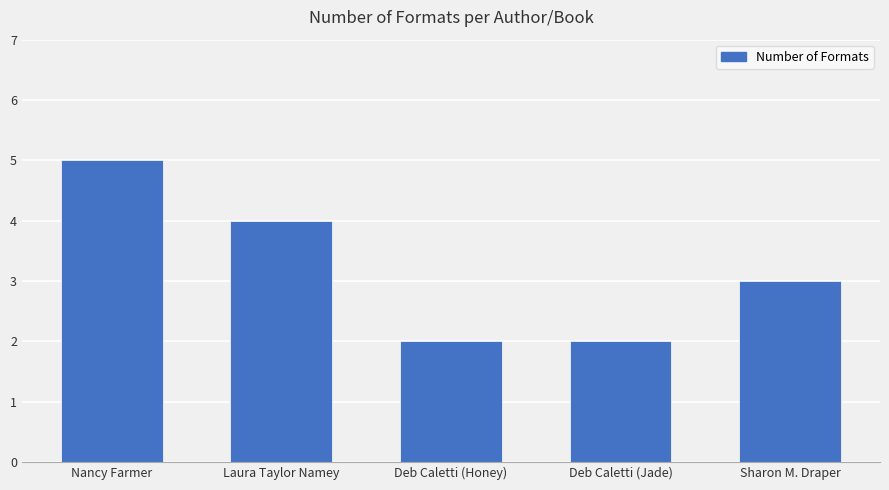

What is the maximum value shown in the chart?

5